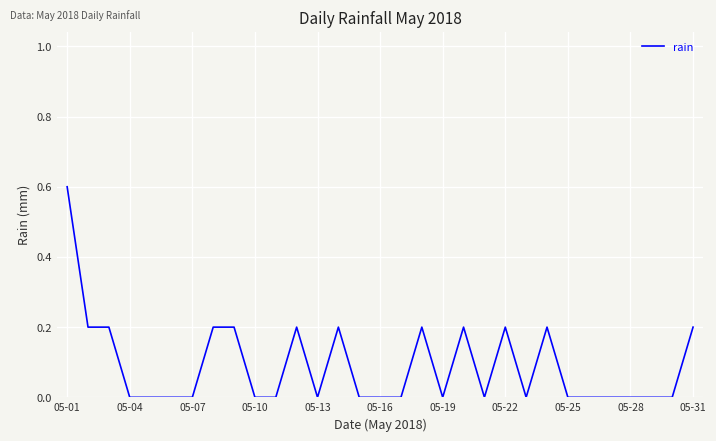

What is the greatest value displayed?

0.6